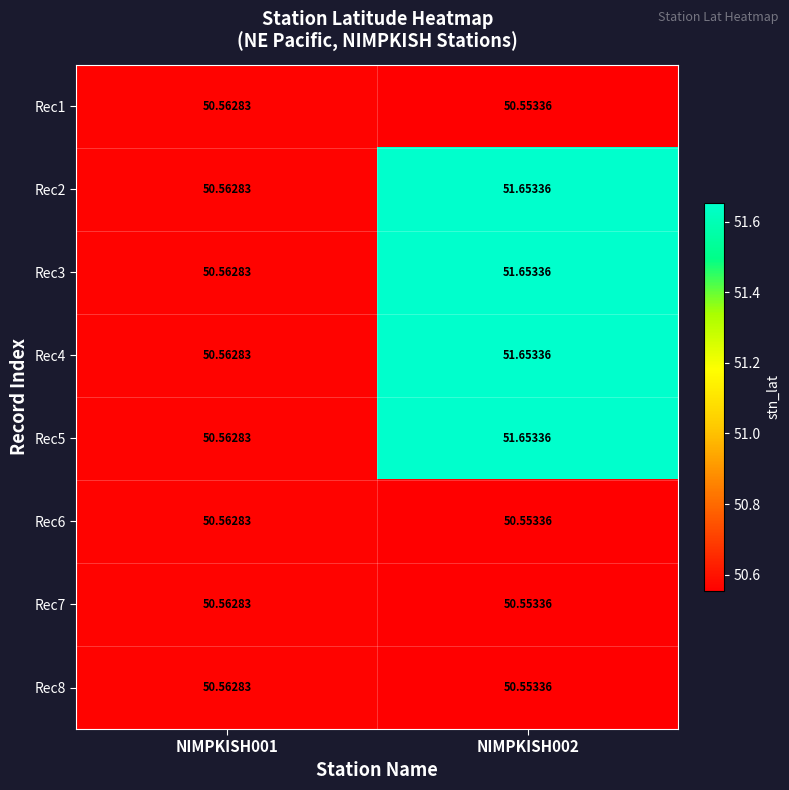

What is the total value across all series at NIMPKISH002?

408.8